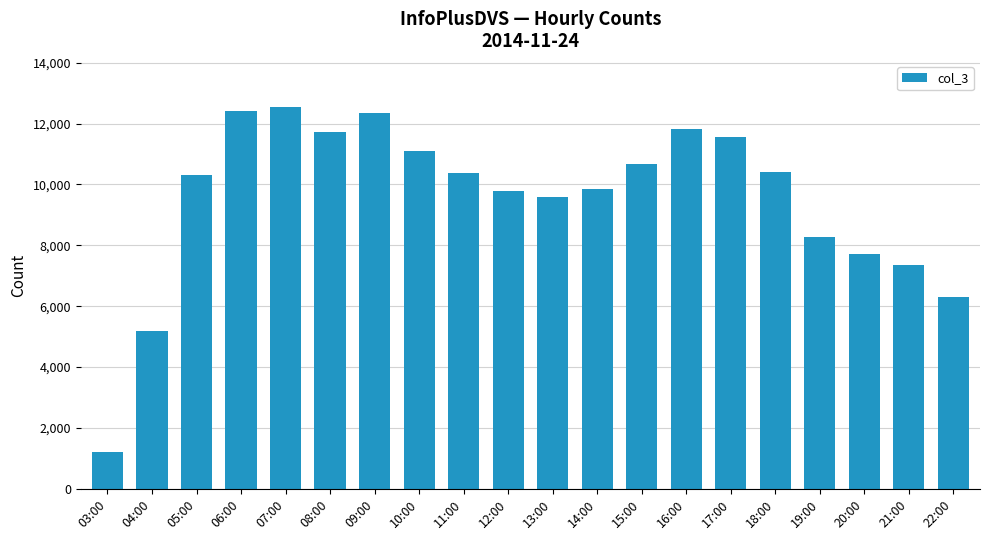

Between 21:00 and 07:00, which is larger?

07:00